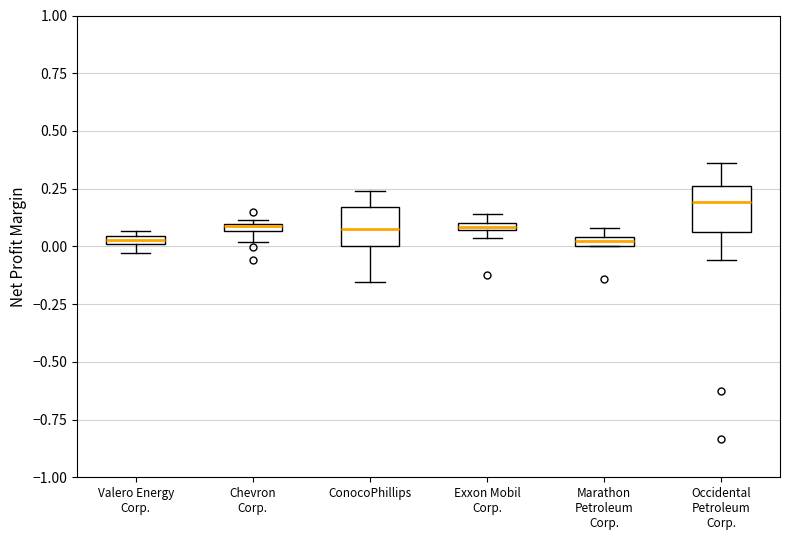

Where is the upper edge of the box for Chevron Corp. on the y-axis? The values are not printed on the chart, so give them approximately, as read against the axis.

0.10